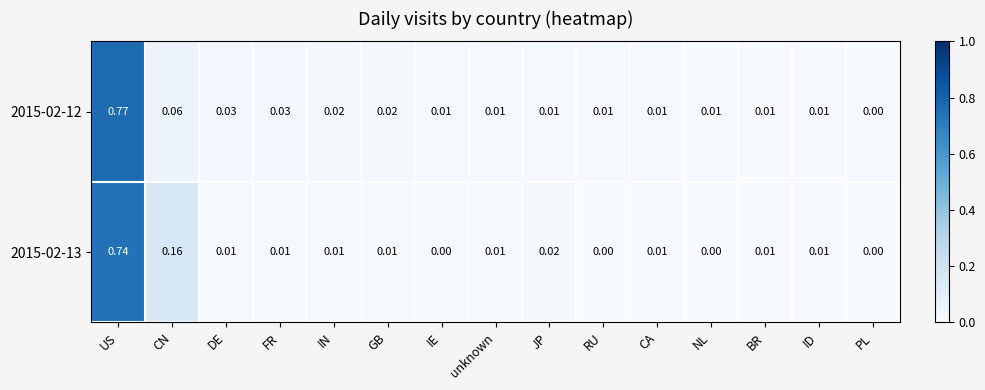

Where is 2015-02-12 nearest to the value 0?

PL